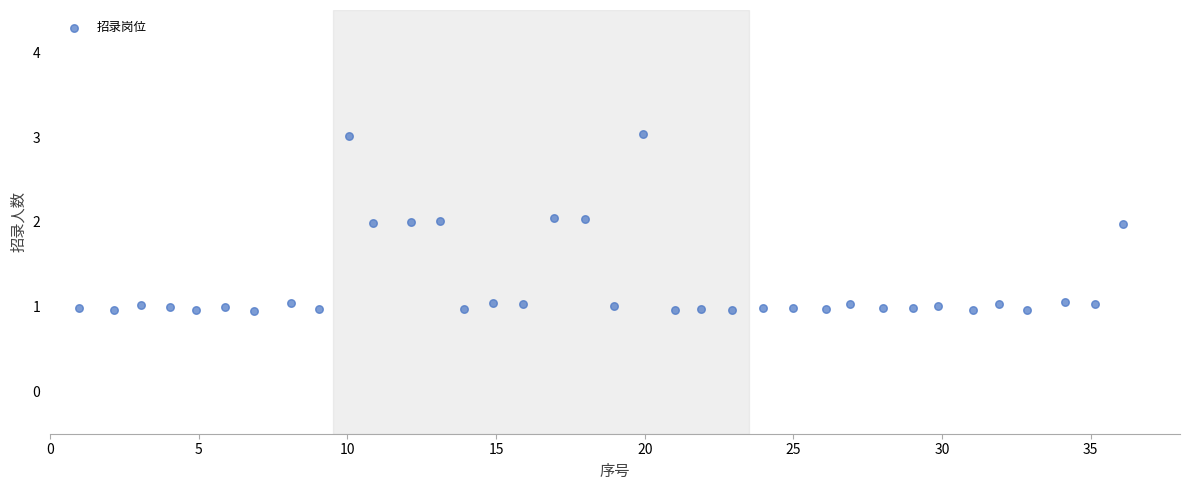

What is the range of X values (max minus min)?

35.1